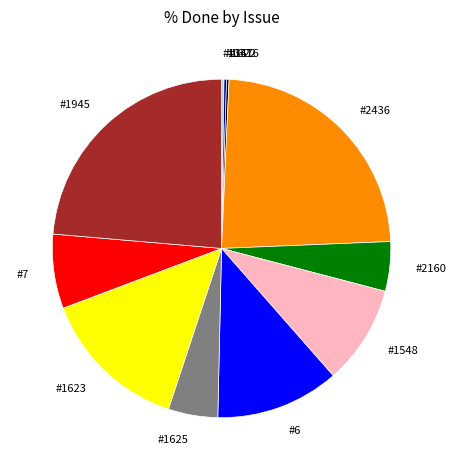

Does any single category account for the majority?

No